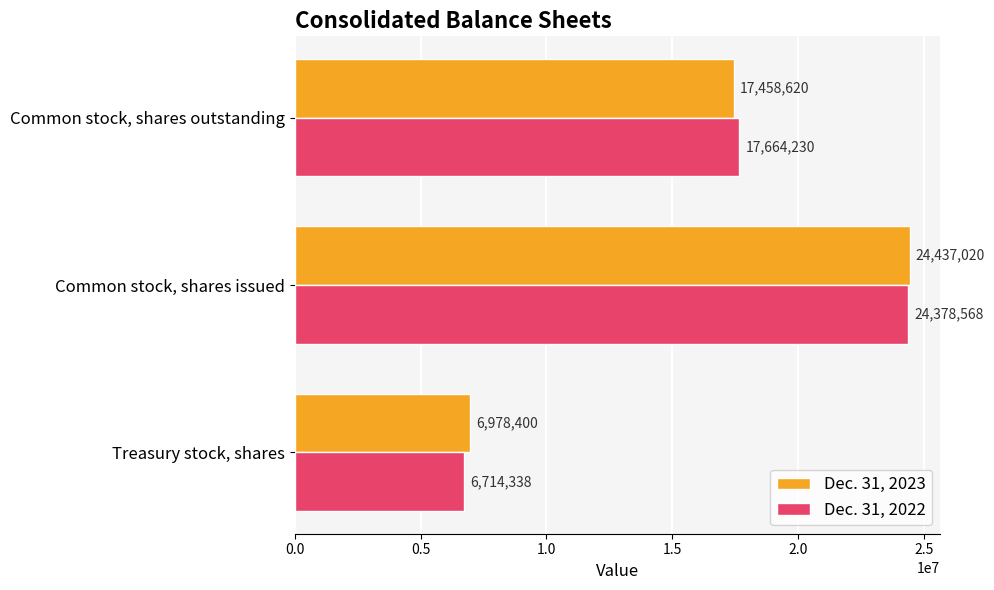

What are all the series names shown in the legend?

Dec. 31, 2023, Dec. 31, 2022